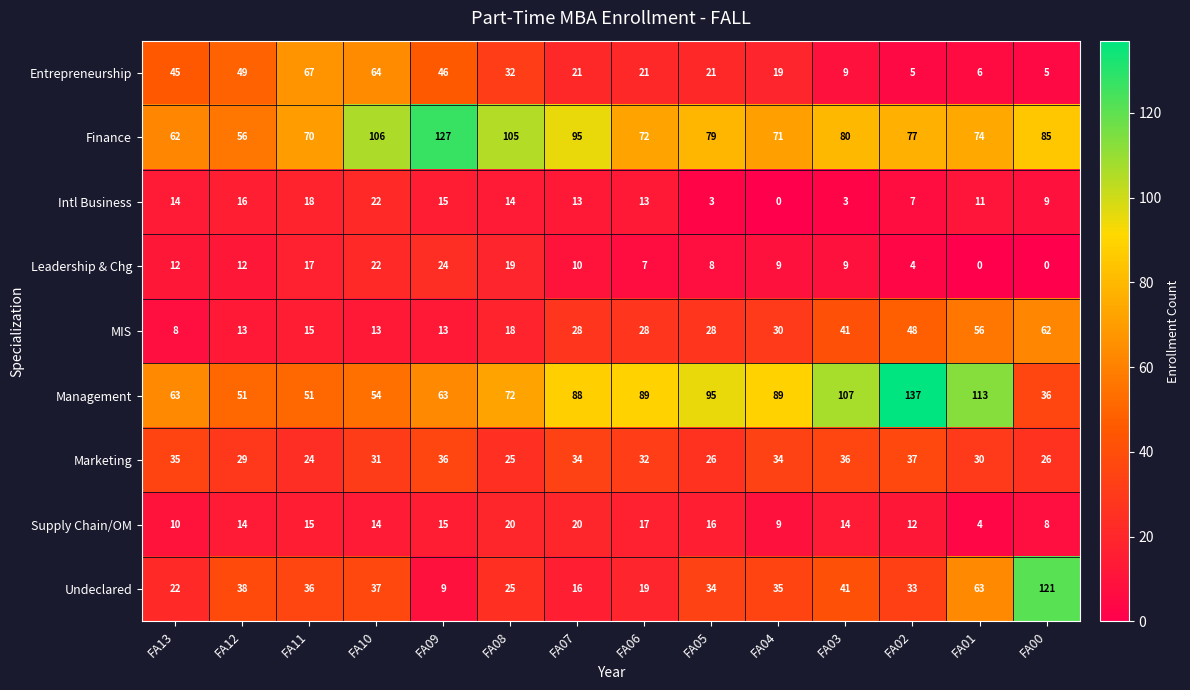

Is it true that Undeclared equals 25 at FA06?

False